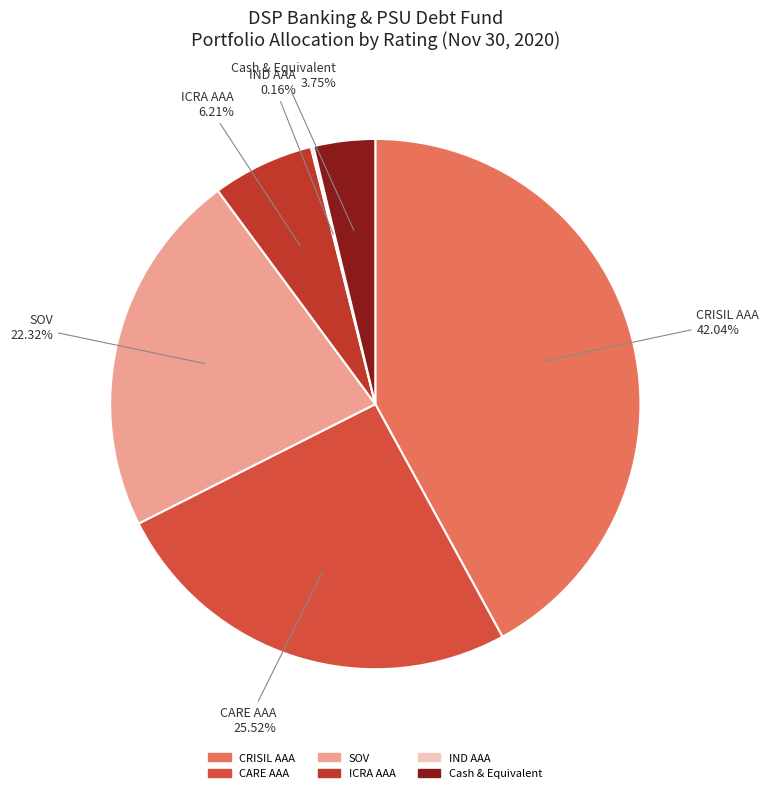

Do CRISIL AAA and CARE AAA together represent more than half of the pie?

Yes